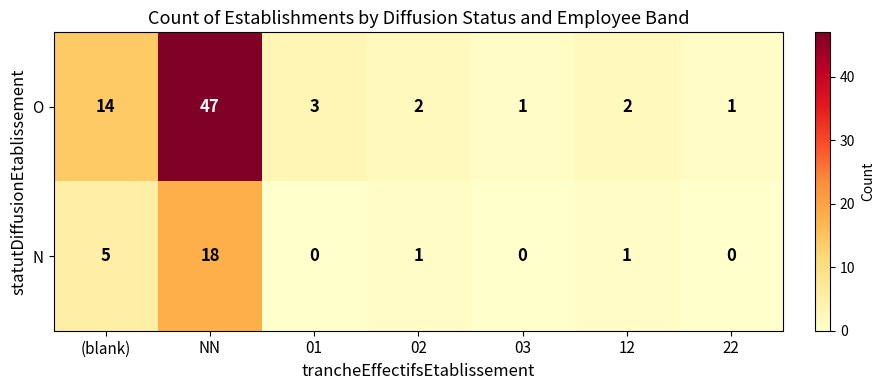

The O series shows 47 at NN. True or false?

True